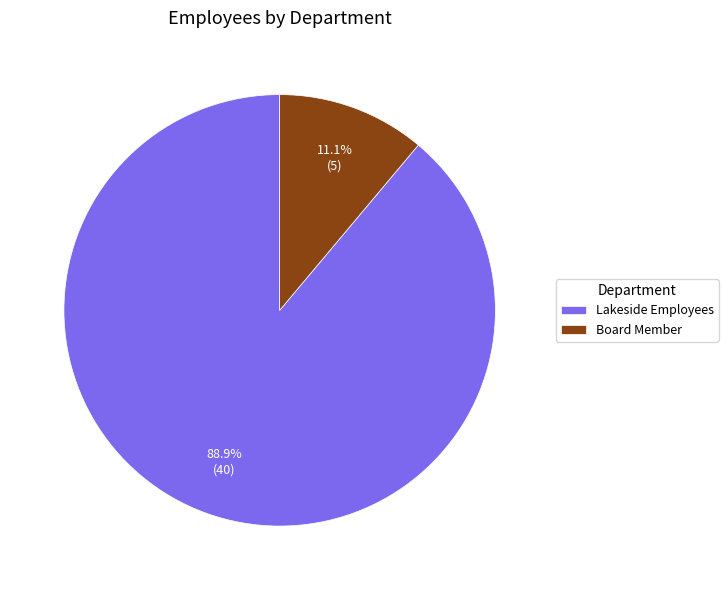

Which category has the biggest portion of the pie?

Lakeside Employees